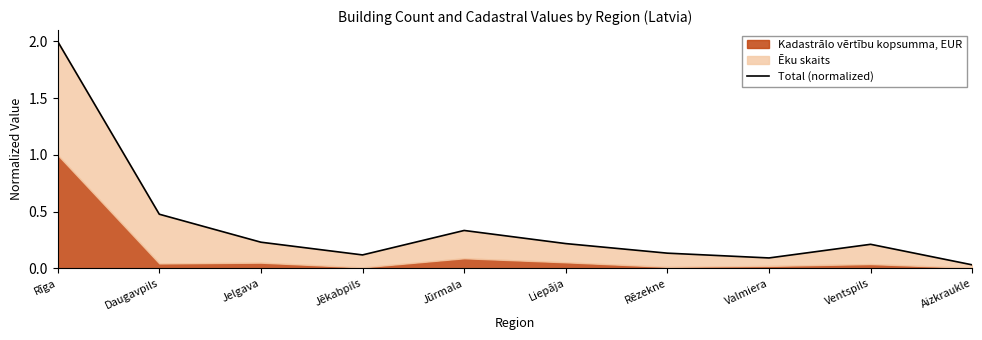

What is the value of the 2nd point from the left?

0.5